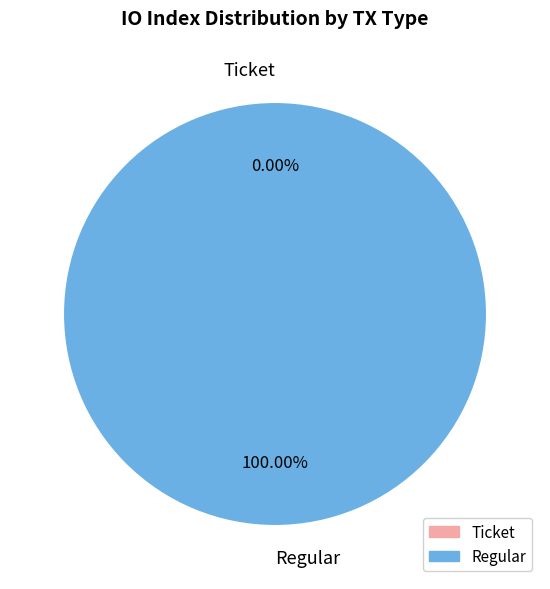

Combined, do Ticket and Regular account for over 50%?

Yes